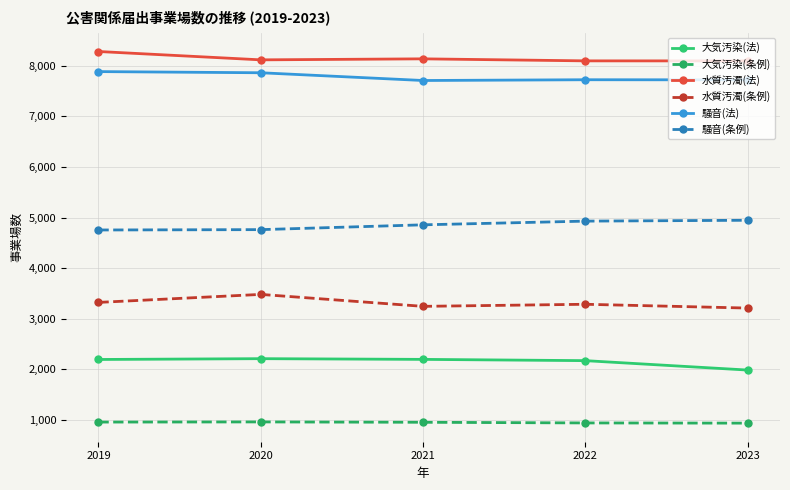

What is the value of the 水質汚濁(法) point at the 2nd from the left?

8118